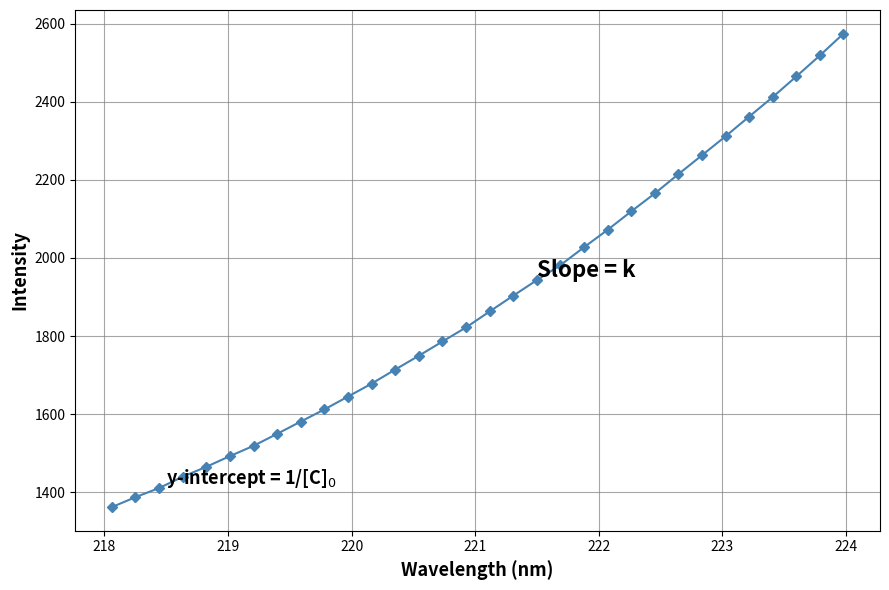

What is the greatest value displayed?

2574.3